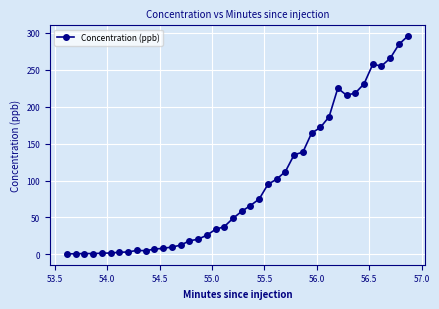

What is the maximum value shown in the chart?

295.3